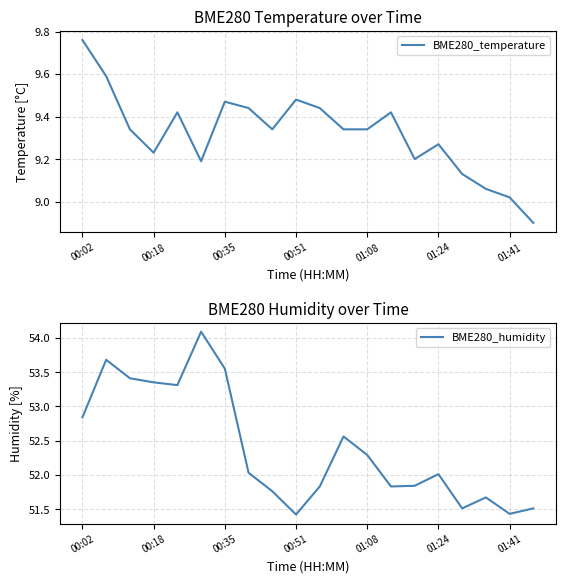

At which label is BME280_temperature closest to 9?

01:41